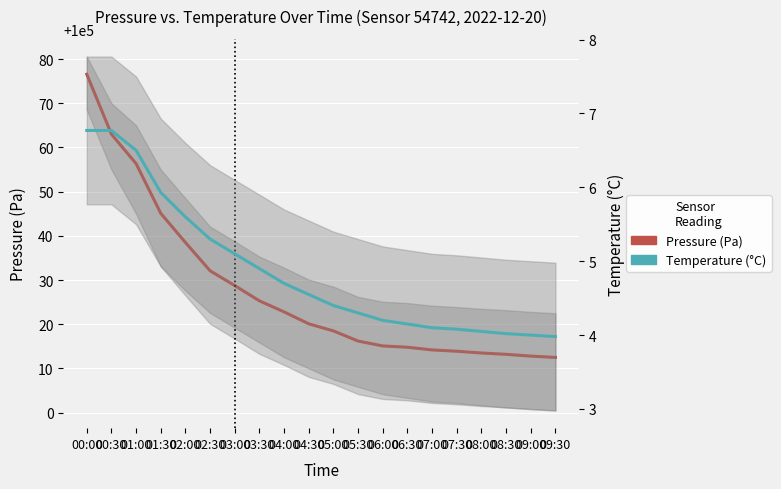

What is the value of the Pressure (Pa) point at the 11th from the left?

100018.5